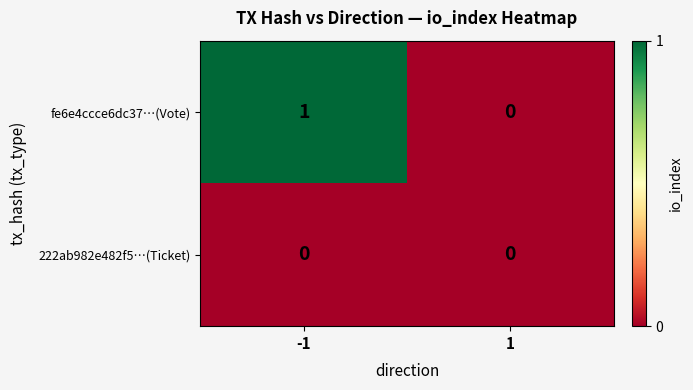

Reading left to right, list all the values displayed in this chart.

fe6e4ccce6dc37…(Vote): 1	0
222ab982e482f5…(Ticket): 0	0